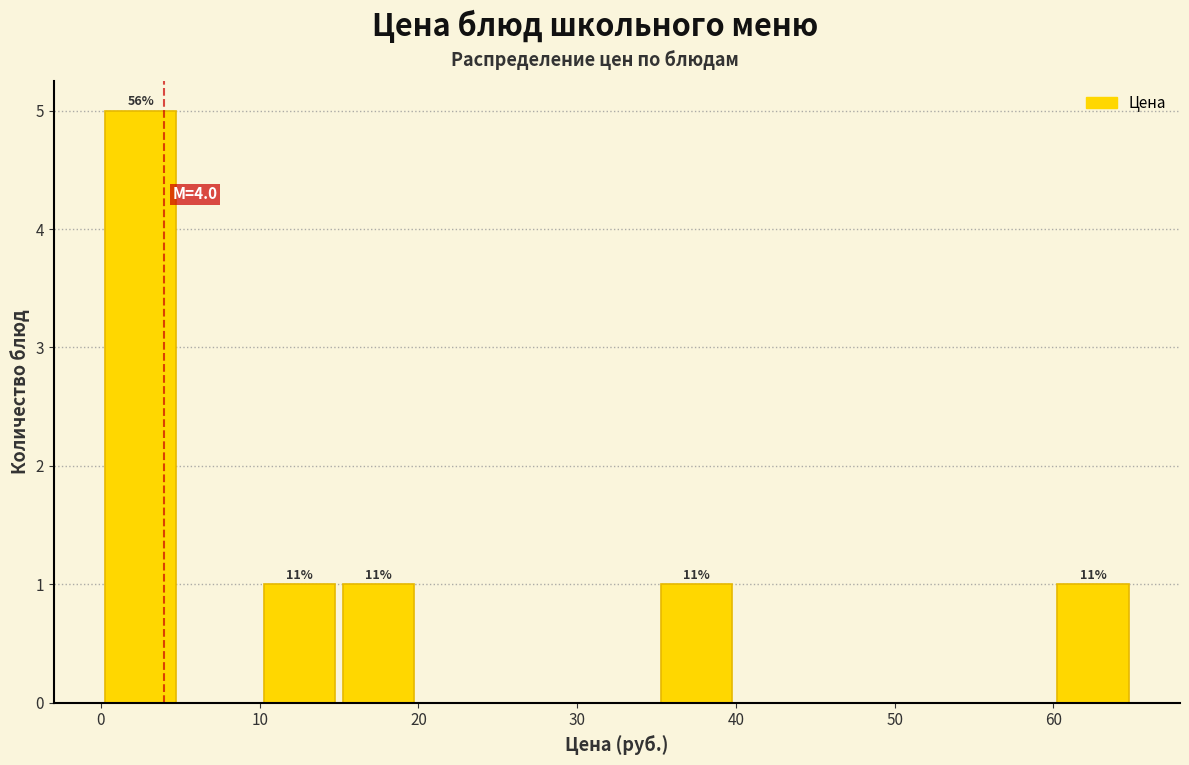

Over which range of the x-axis is the bar tallest?

0 to 5